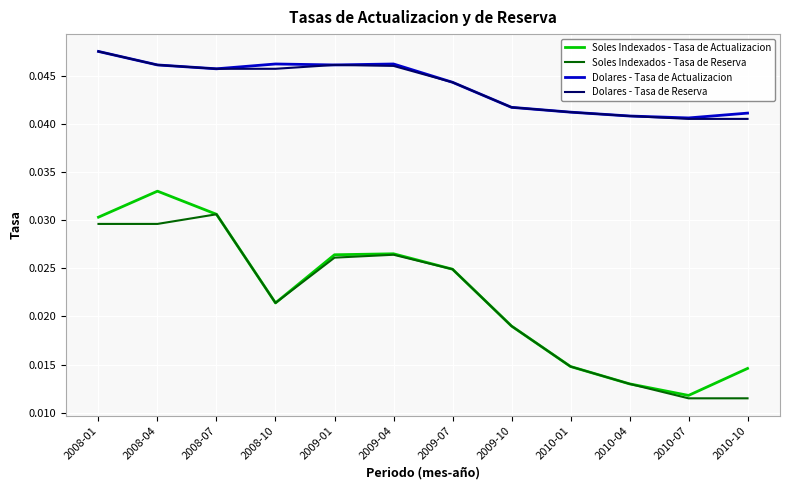

True or false: Dolares - Tasa de Reserva and Soles Indexados - Tasa de Reserva intersect in this chart.

False